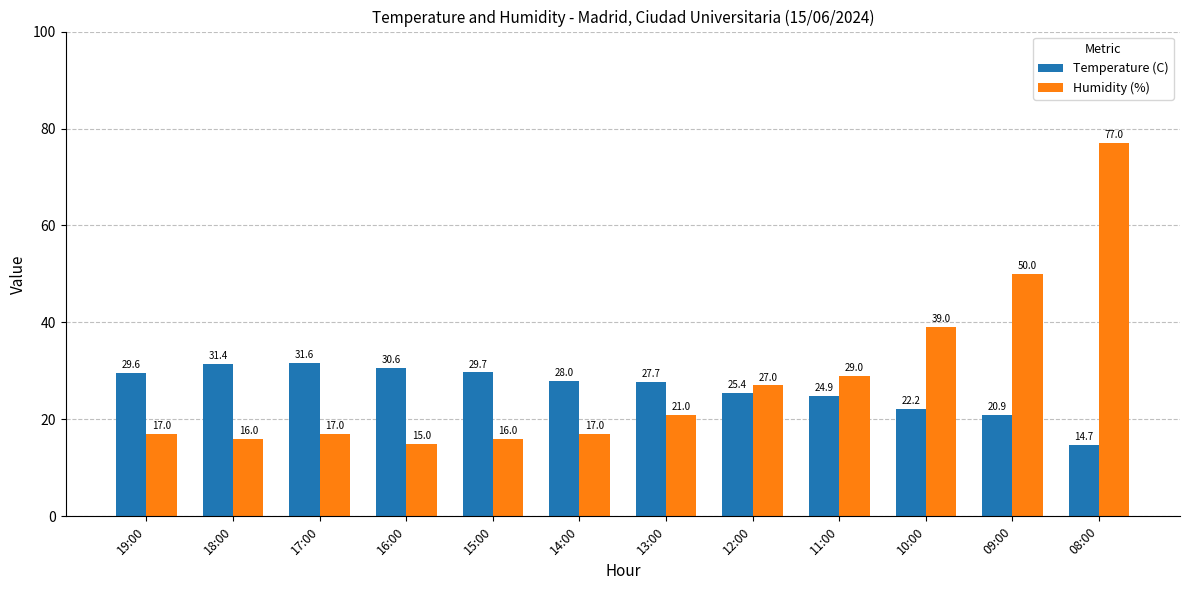

Is it true that Humidity (%) equals 17.0 at 19:00?

True